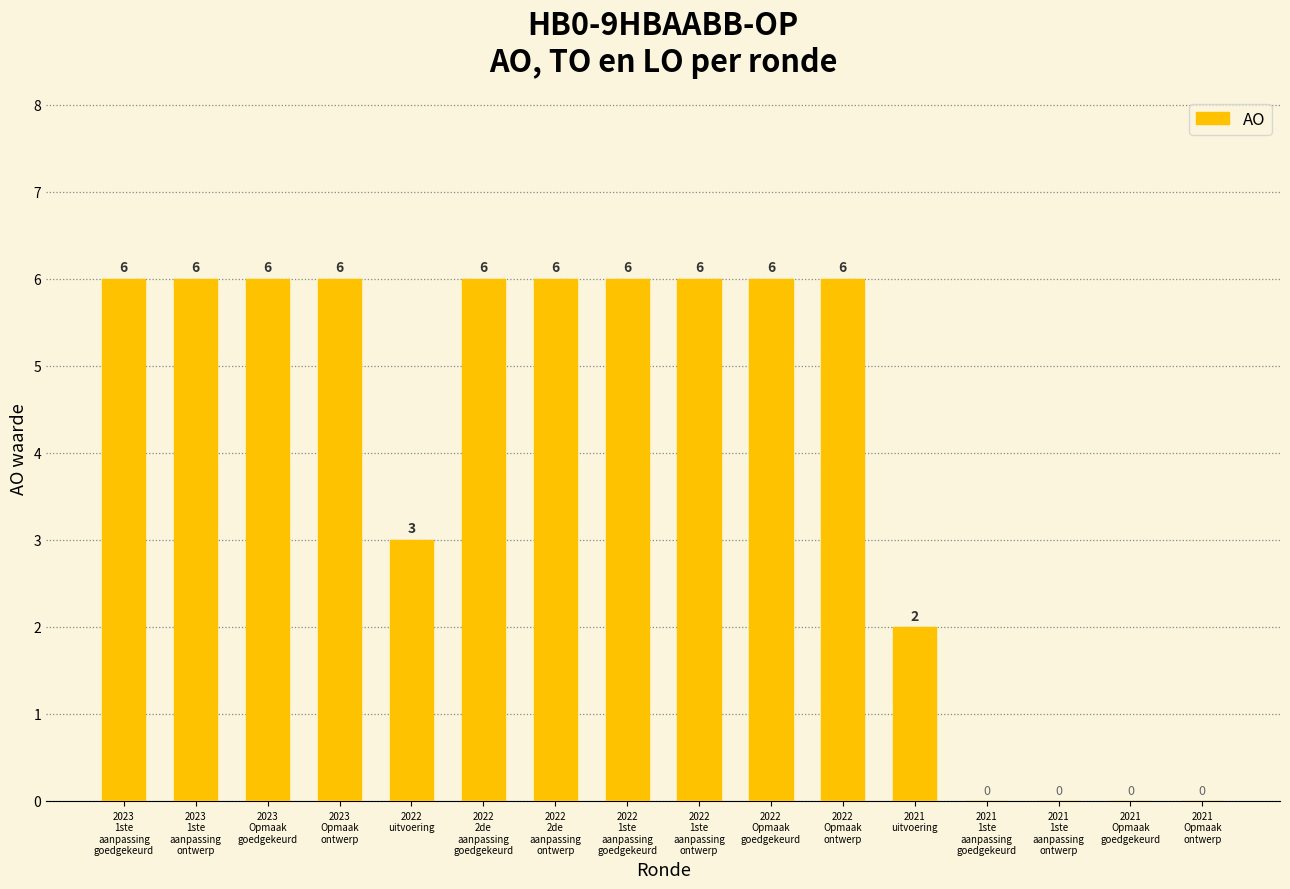

What is the sum of all values?

65